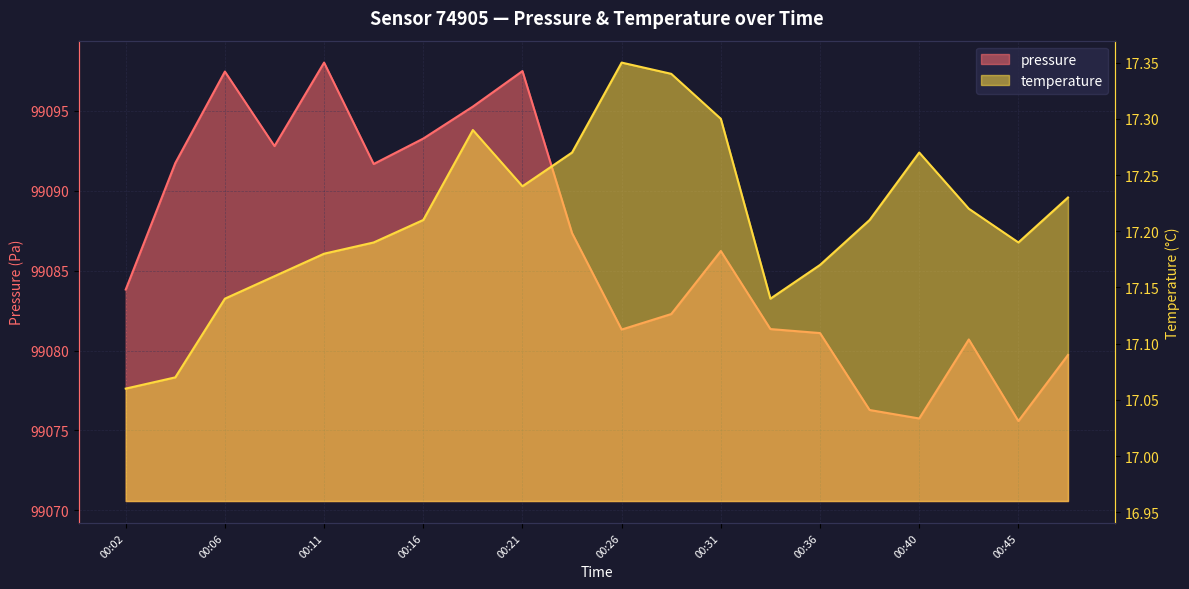

Rank the series by their average value, from lowest to highest.

temperature, pressure